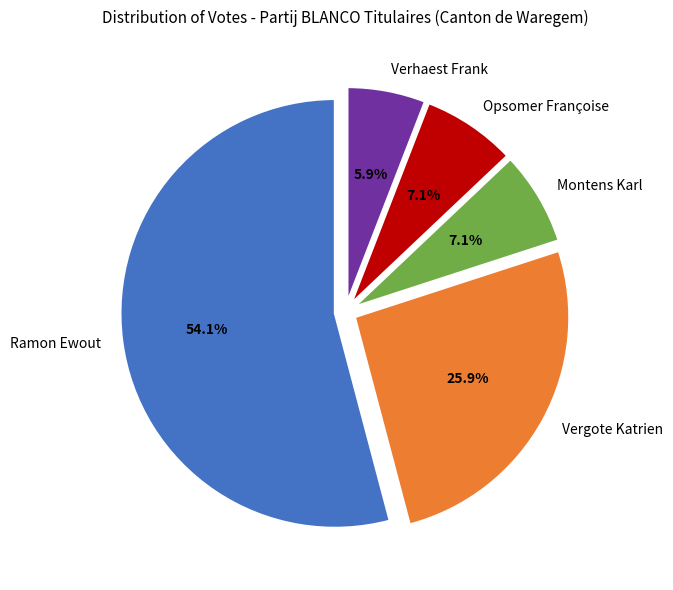

Which slice is the largest?

Ramon Ewout